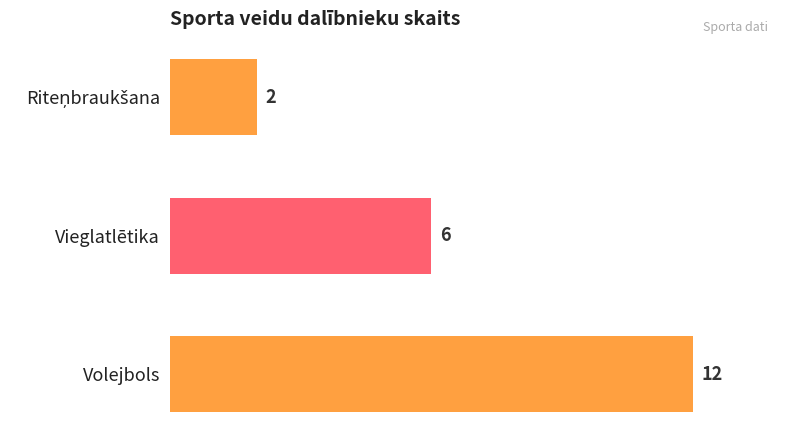

Which label corresponds to the largest value in the chart?

Volejbols